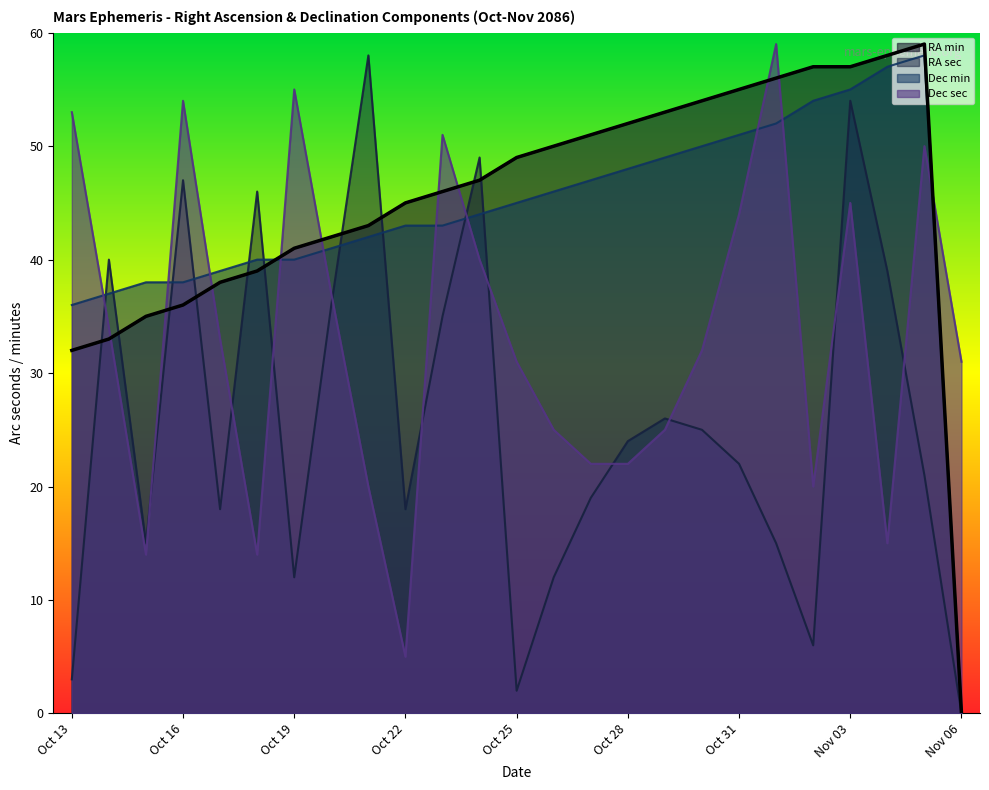

What value does the Dec sec series have at Oct 29, to the nearest 10?

20